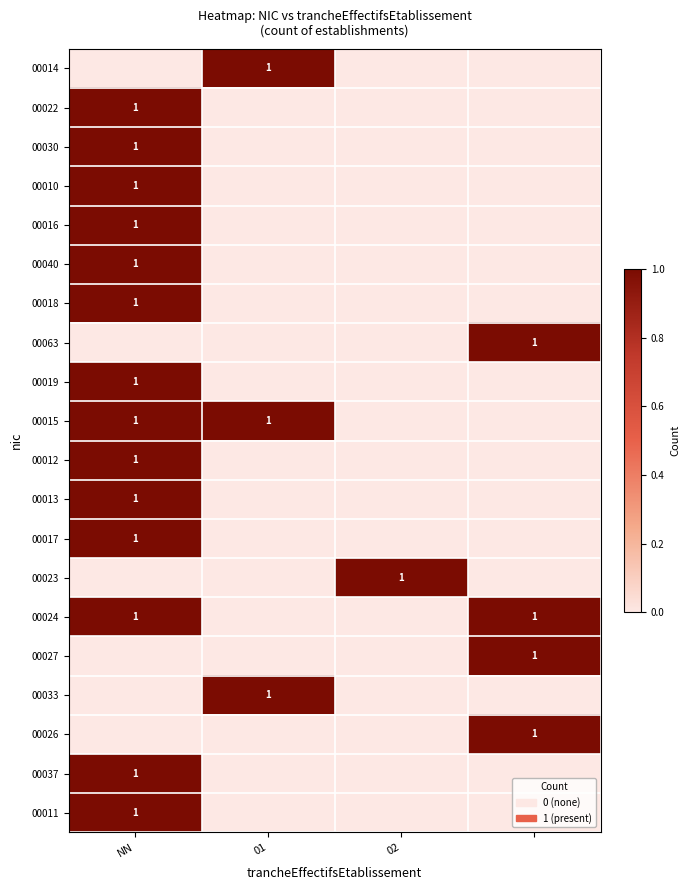

Is it true that 00010 equals 0 at 02?

True